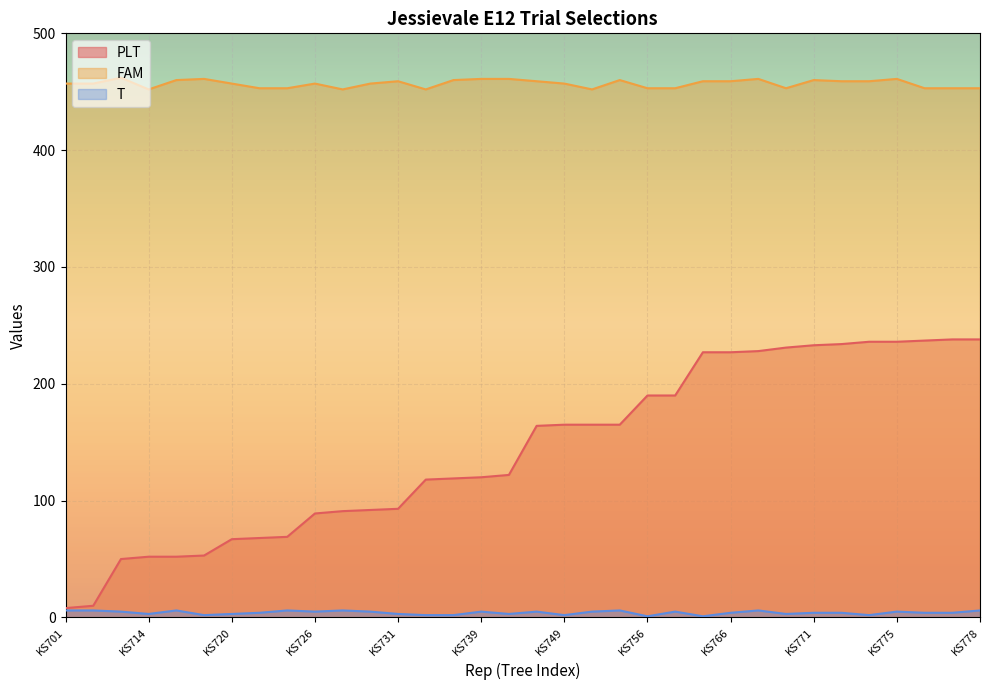

Reading right to left, extract all data points from this chart.

PLT: 238	238	237	236	236	234	233	231	228	227	227	190	190	165	165	165	164	122	120	119	118	93	92	91	89	69	68	67	53	52	52	50	10	8
FAM: 453	453	453	461	459	459	460	453	461	459	459	453	453	460	452	457	459	461	461	460	452	459	457	452	457	453	453	457	461	460	452	462	457	457
T: 6	4	4	5	2	4	4	3	6	4	1	5	1	6	5	2	5	3	5	2	2	3	5	6	5	6	4	3	2	6	3	5	6	6